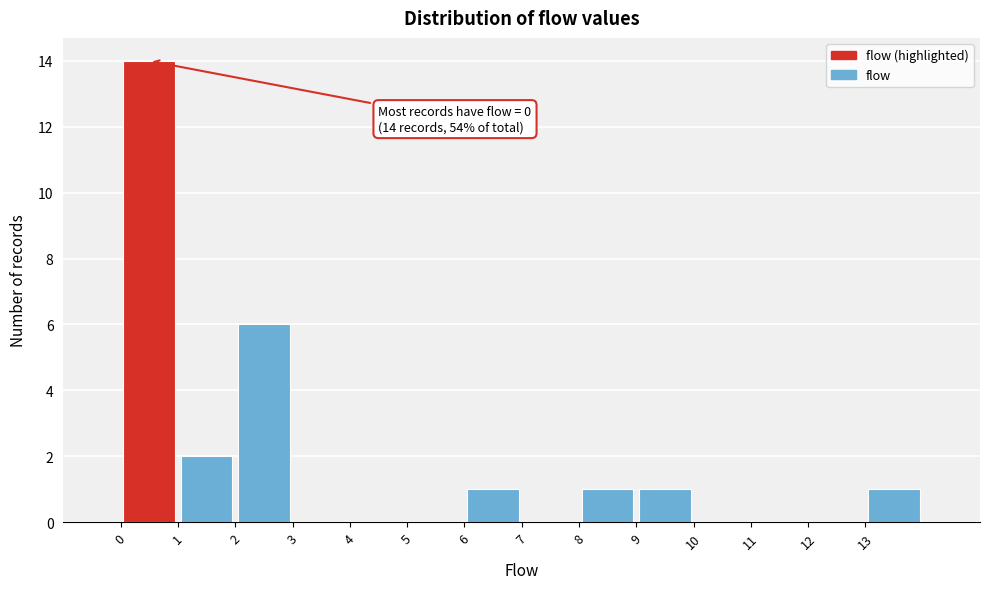

Which range on the x-axis has the tallest bar?

0 to 1